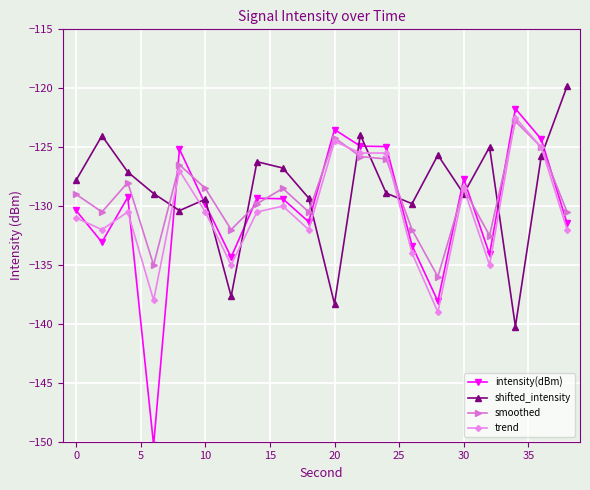

Does the chart have visible grid lines?

Yes